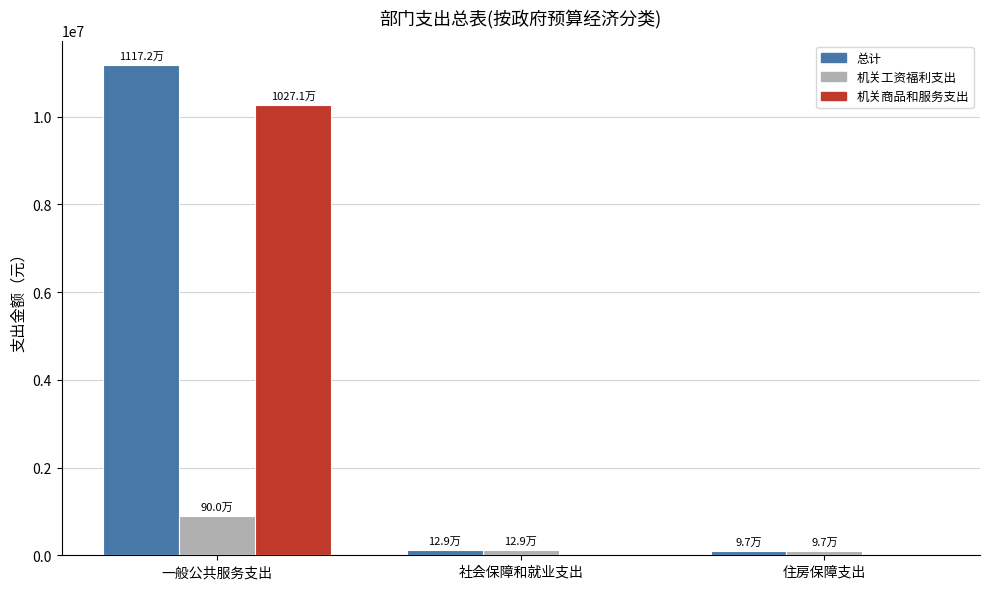

What is the average value of the 总计 series?

3799194.6